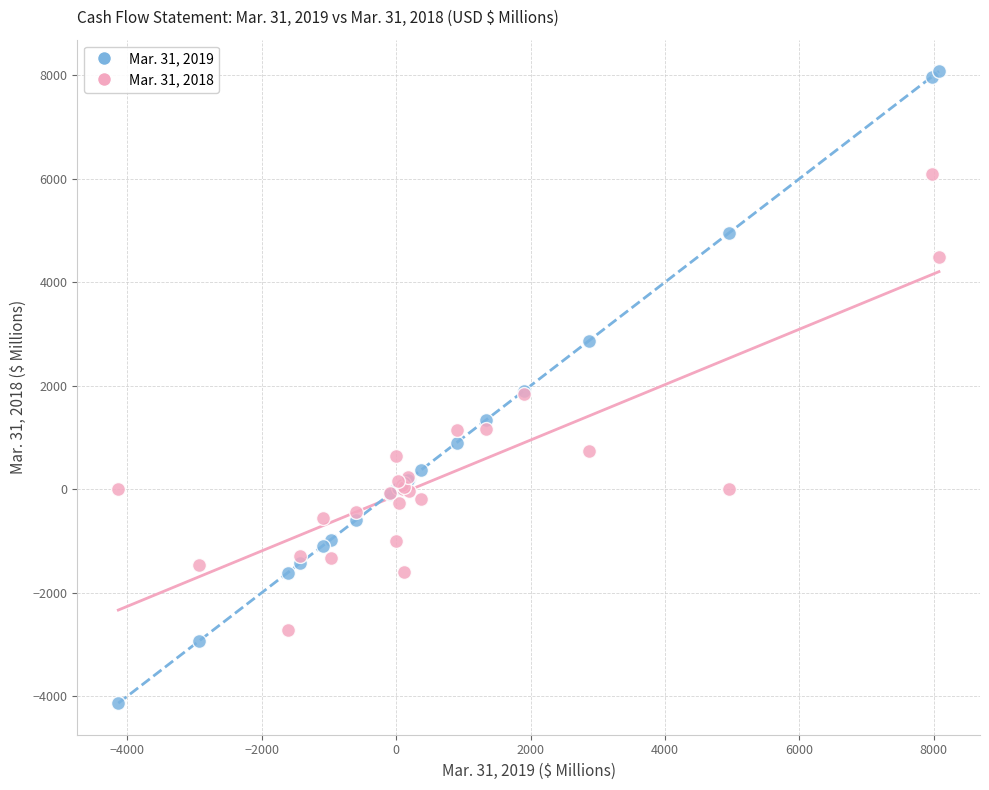

Which series has the widest spread of Y values?

Mar. 31, 2019